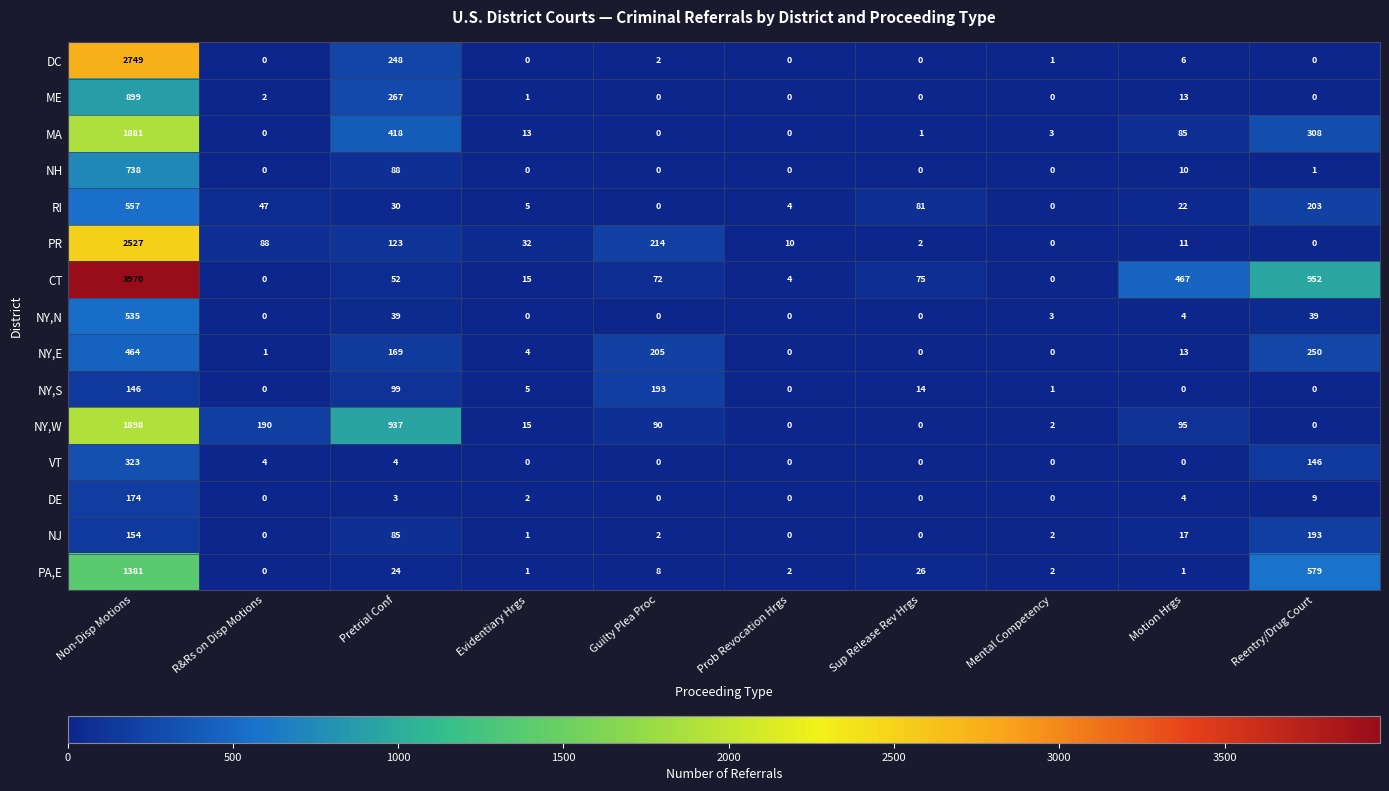

What is the difference between the maximum and second lowest values in the PR series?

2527